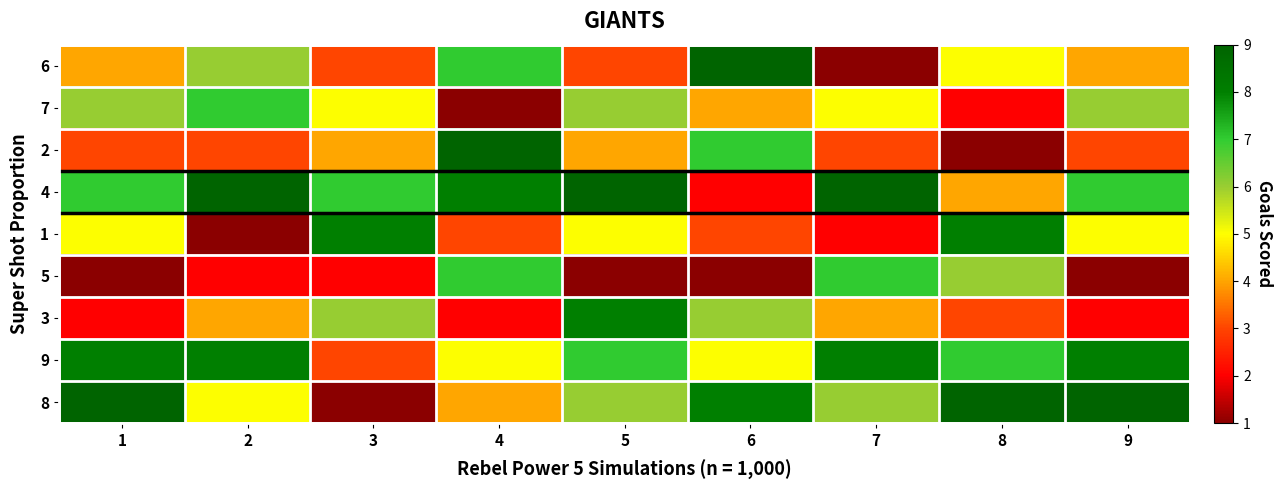

At which category does the chart reach its minimum across all series?

7